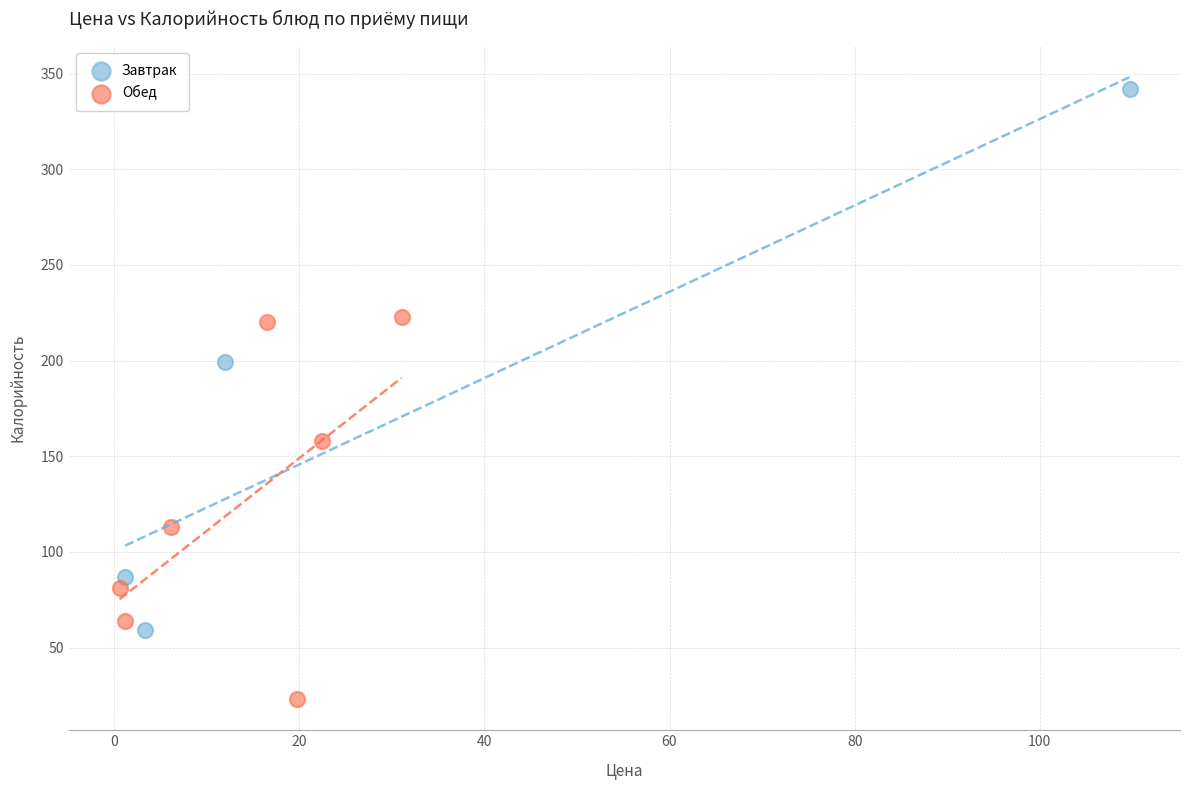

Which series contains the lowest Y value?

Обед